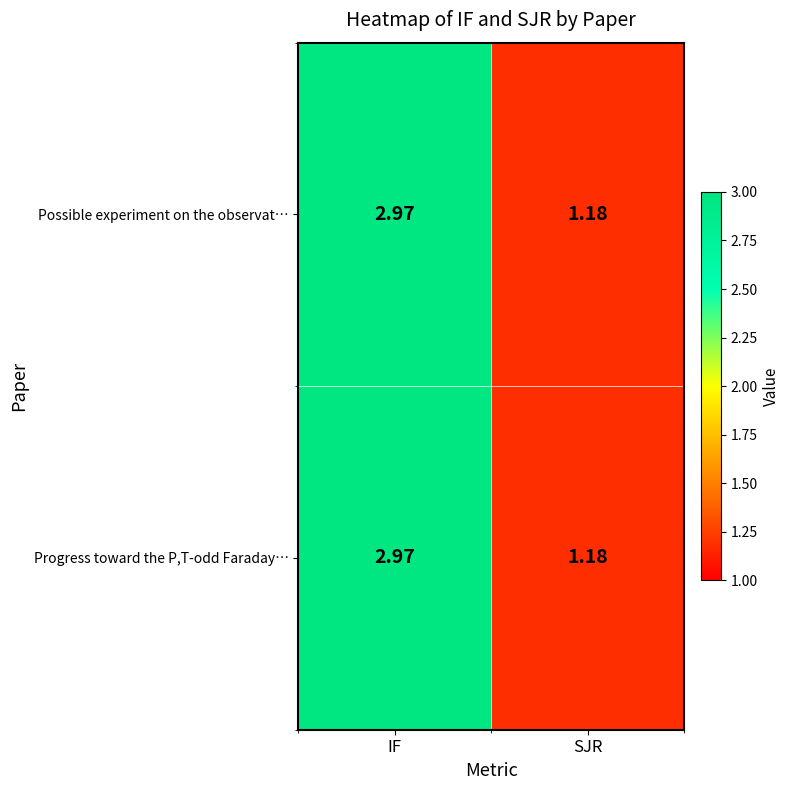

Where is Progress toward the P,T-odd Faraday… nearest to the value 2?

SJR